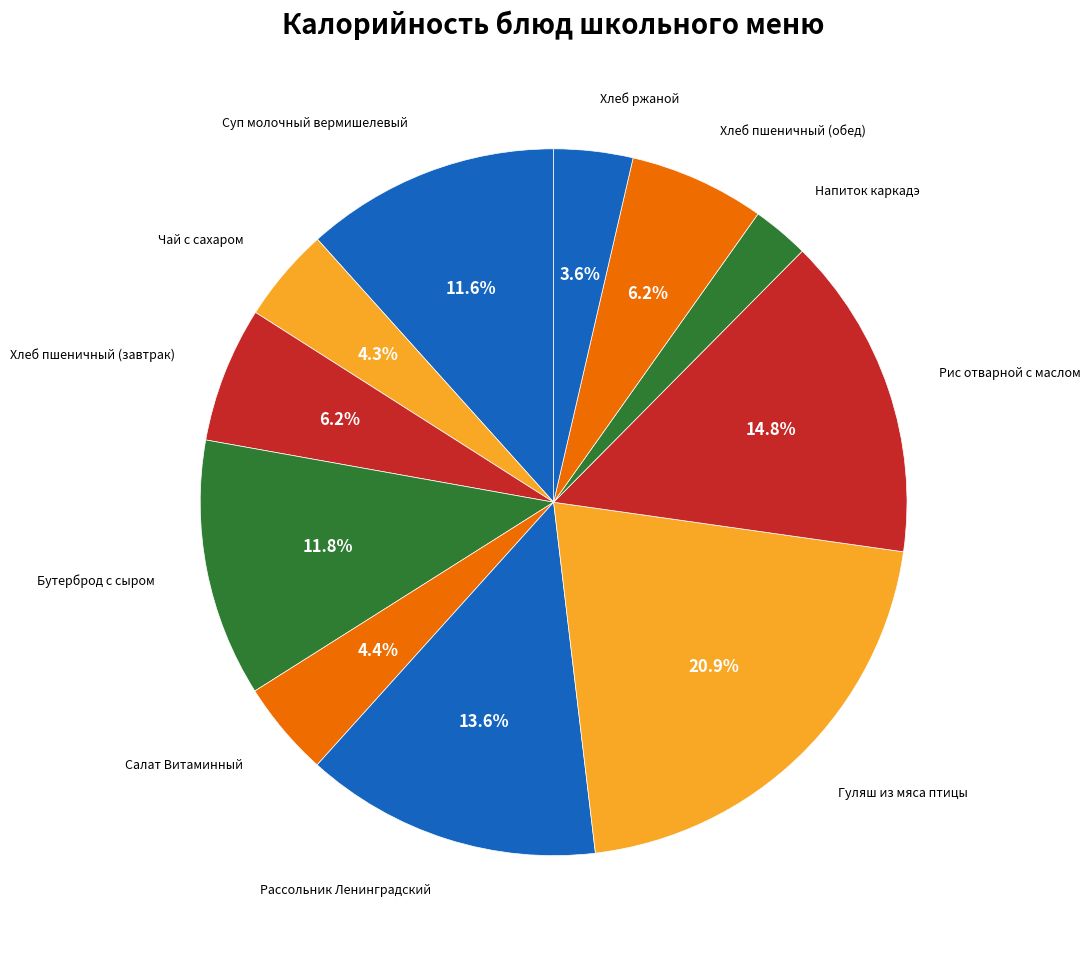

Does Напиток каркадэ represent more than half of the total?

No